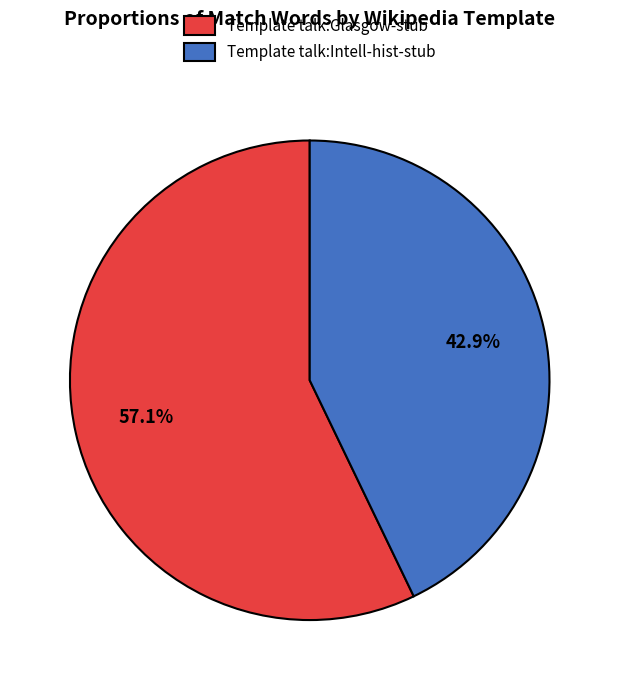

The Template talk:Intell-hist-stub slice represents 43% of the pie. True or false?

True